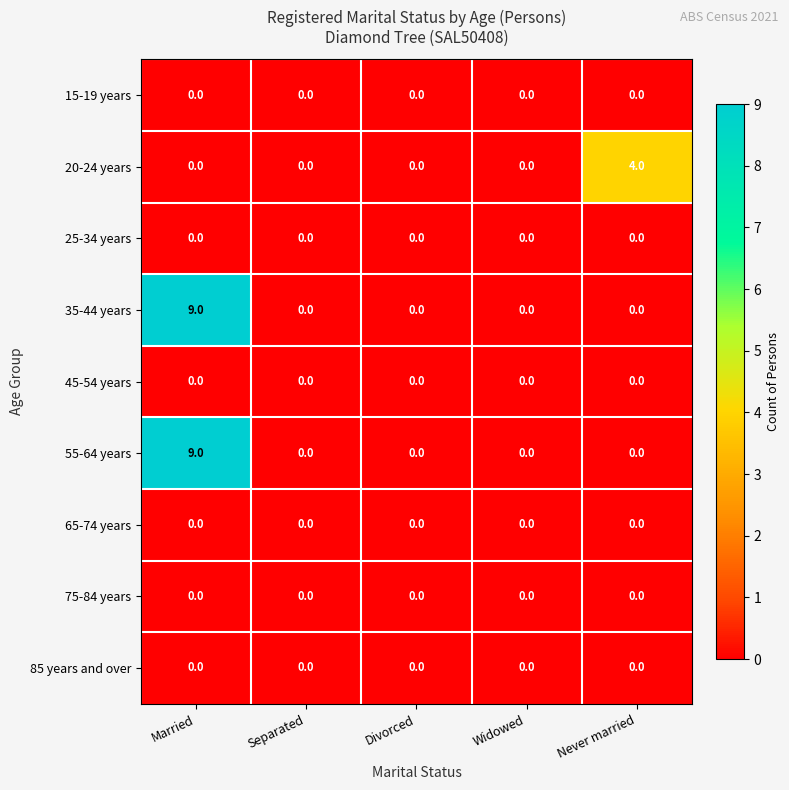

What is the total value across all series at Married?

18